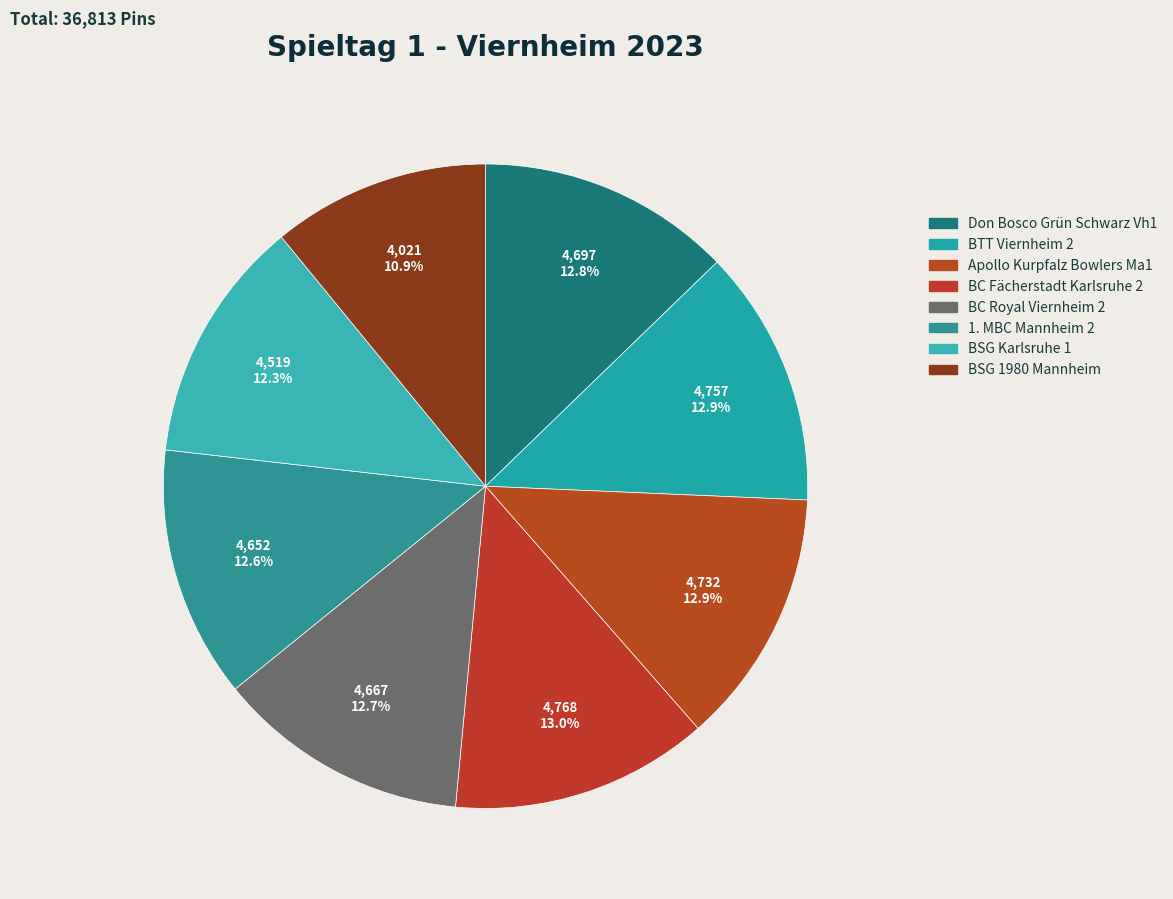

Between 1. MBC Mannheim 2 and Don Bosco Grün Schwarz Vh1, which is larger?

Don Bosco Grün Schwarz Vh1